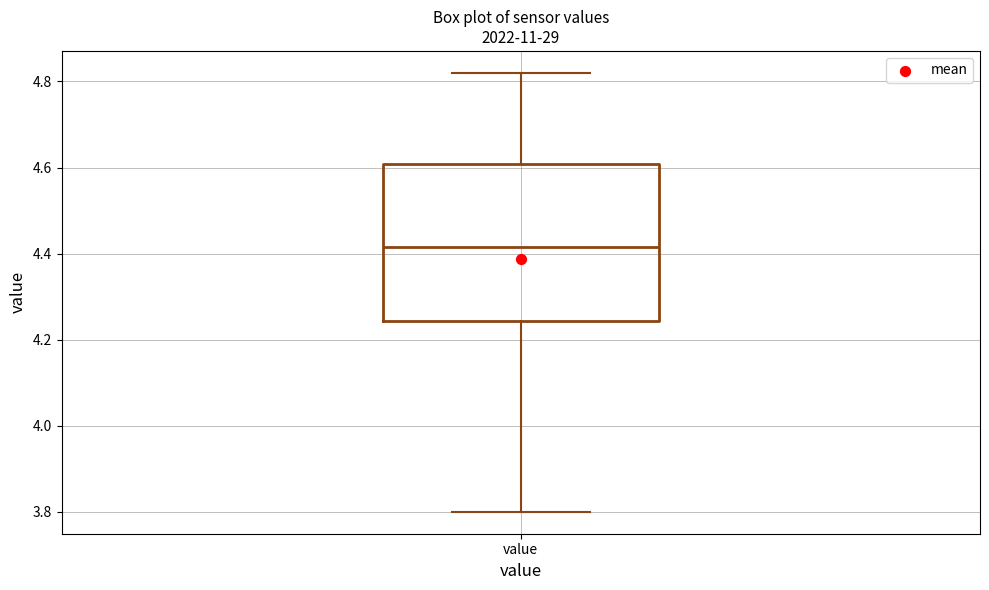

Transcribe this box plot: give where the median line is, the range the box spans, and where the two whiskers end, as read against the y-axis. The values are not printed on the chart, so give them approximately, as read against the axis.

median 4.42, box 4.24 to 4.60, whiskers 3.80 to 4.82